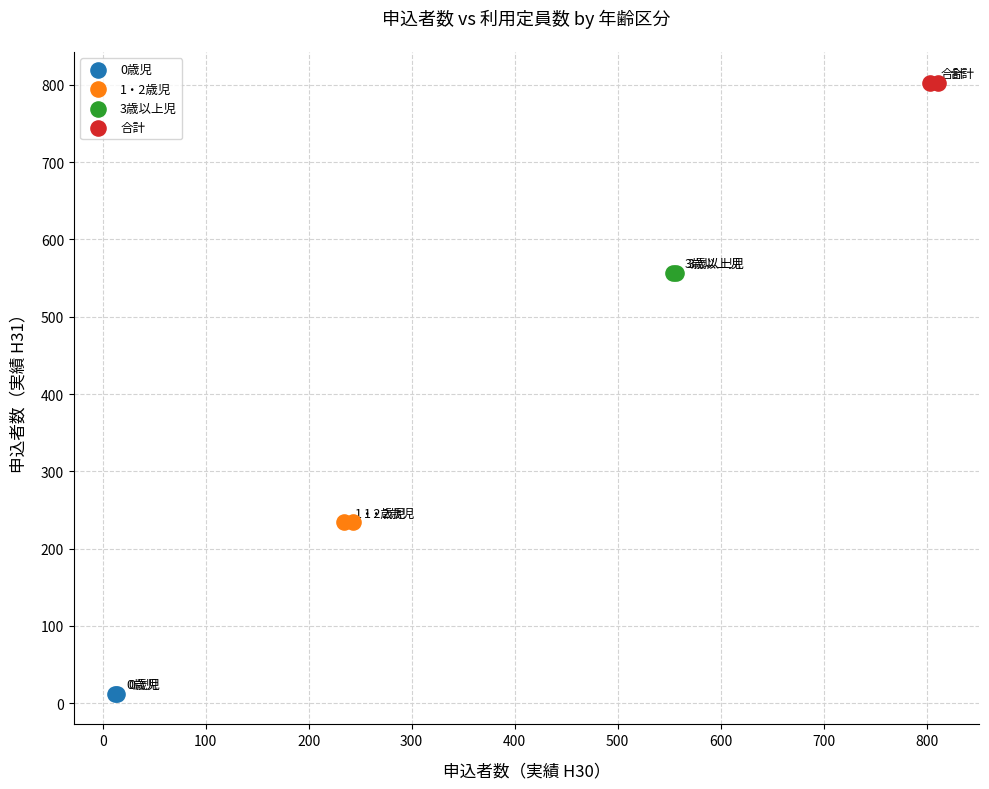

Which series reaches the maximum Y coordinate?

合計